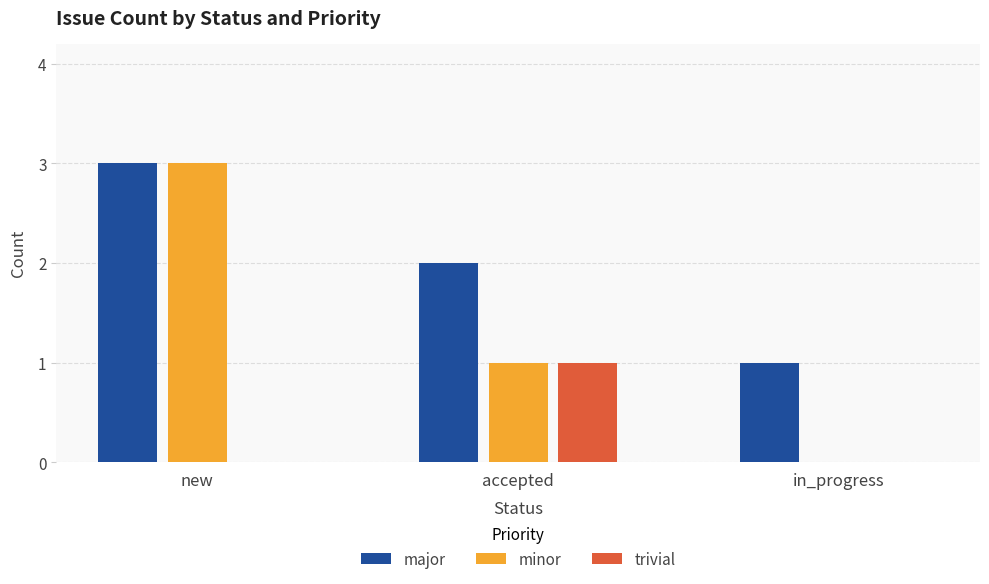

What is the sum of the major values at in_progress and accepted?

3